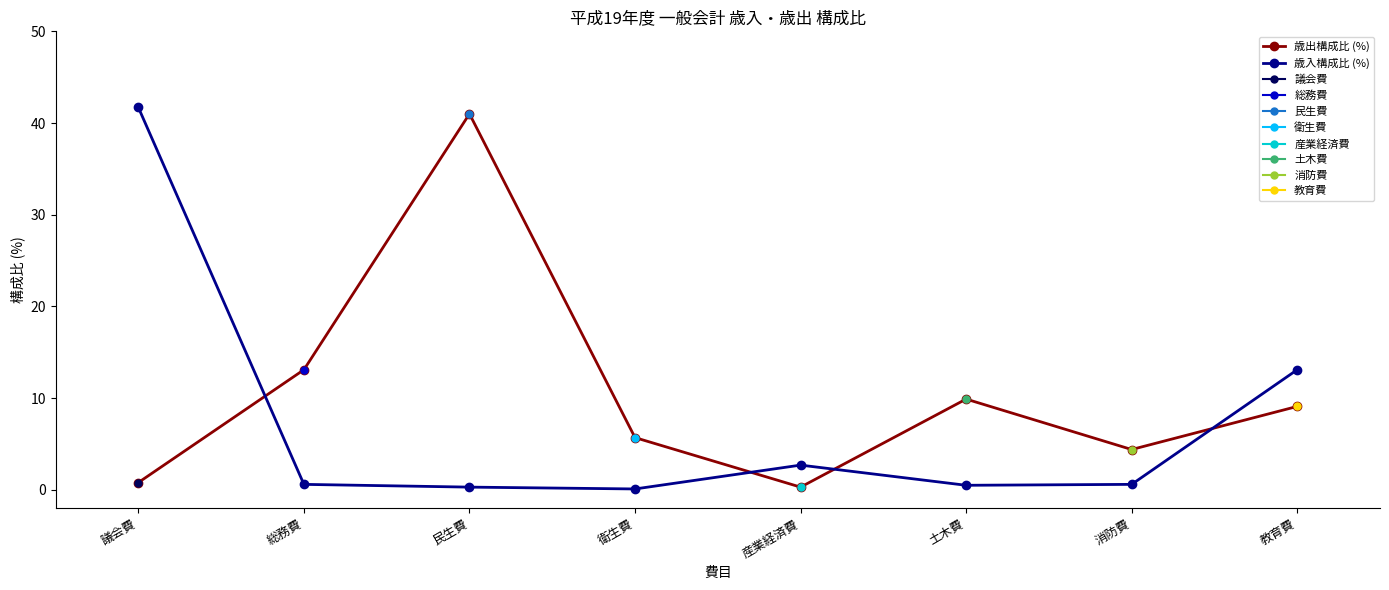

Does the chart have visible grid lines?

No